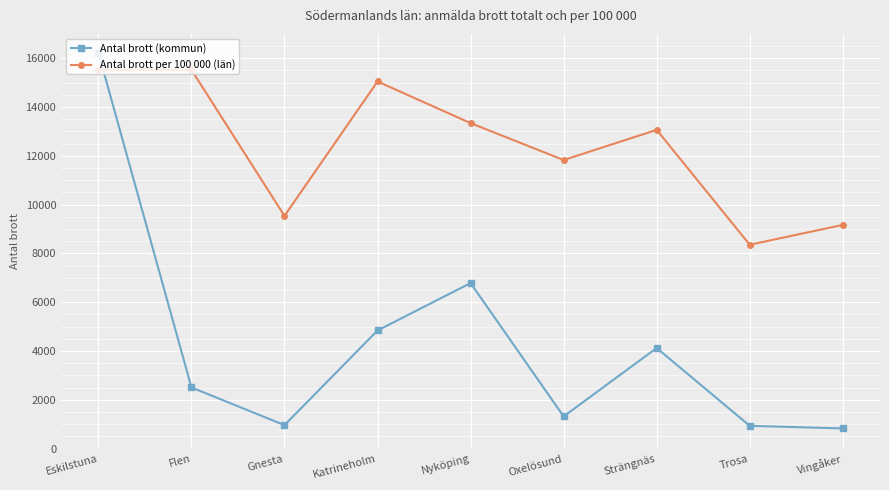

How many lines are shown in the chart?

2